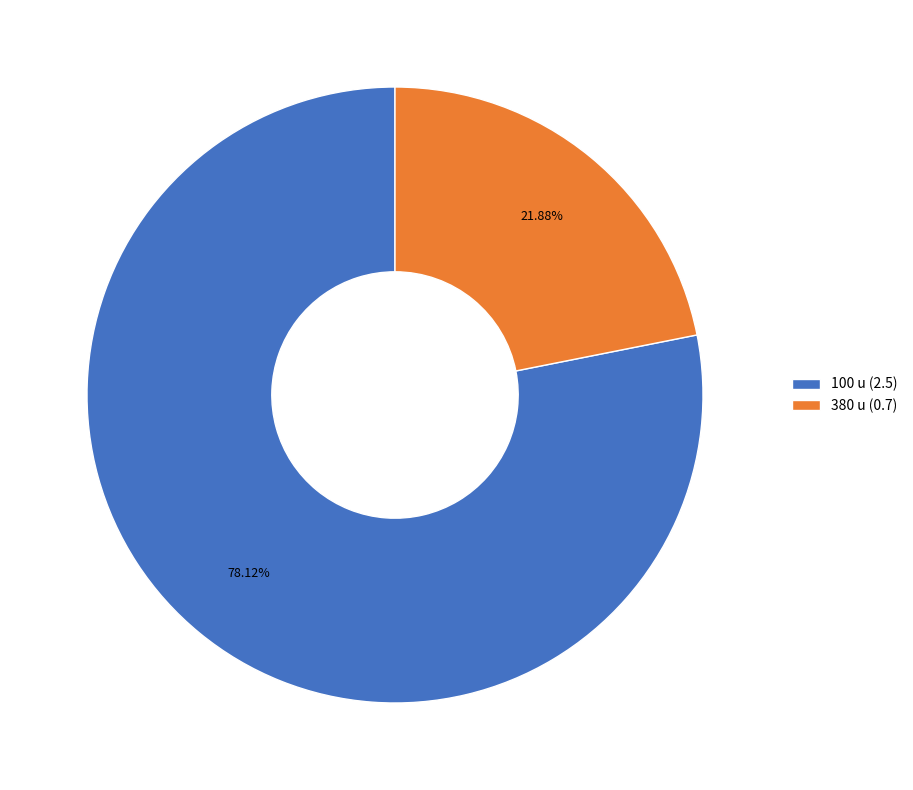

Is 100 u the majority of the pie?

Yes